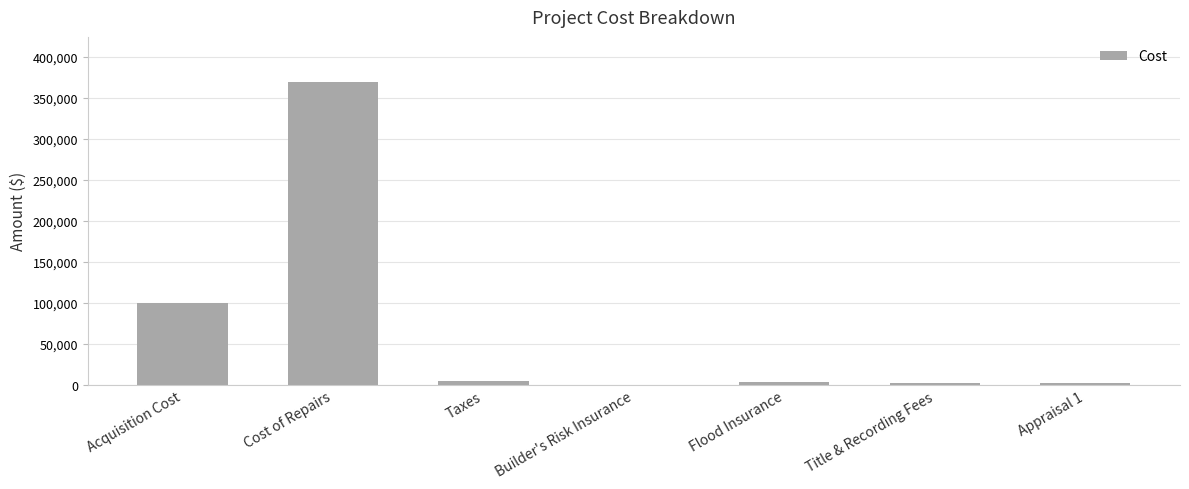

True or false: the data shows 100000 at Acquisition Cost.

True